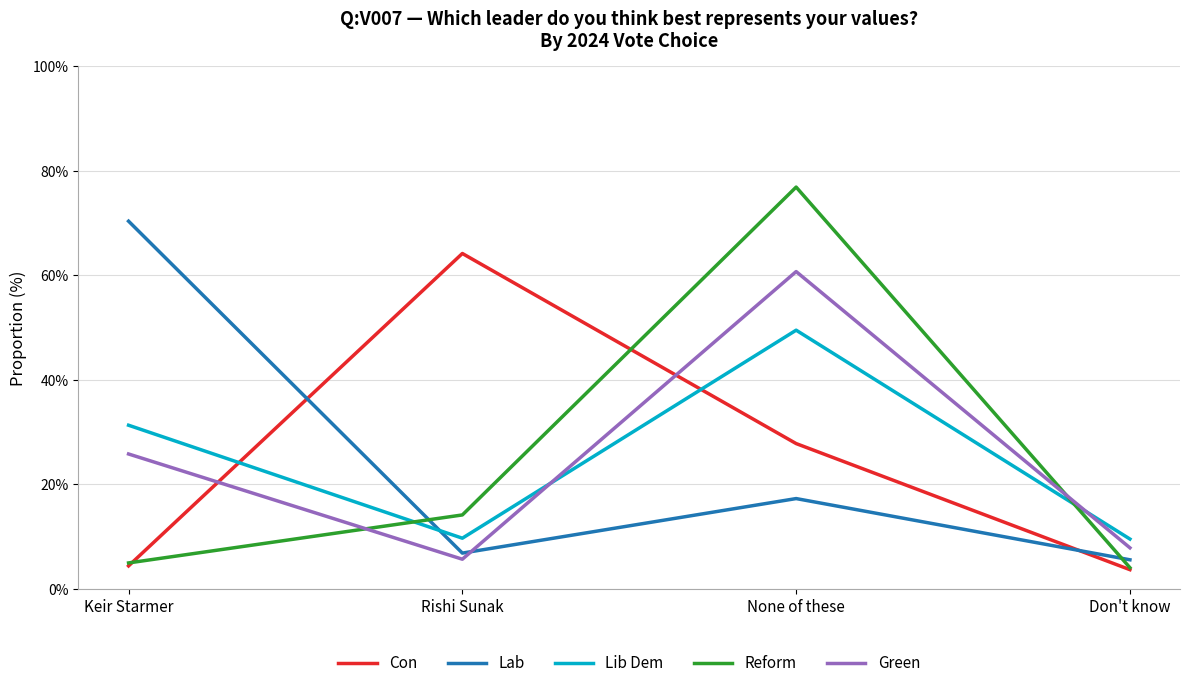

Is it true that Con equals 27.8 at None of these?

True